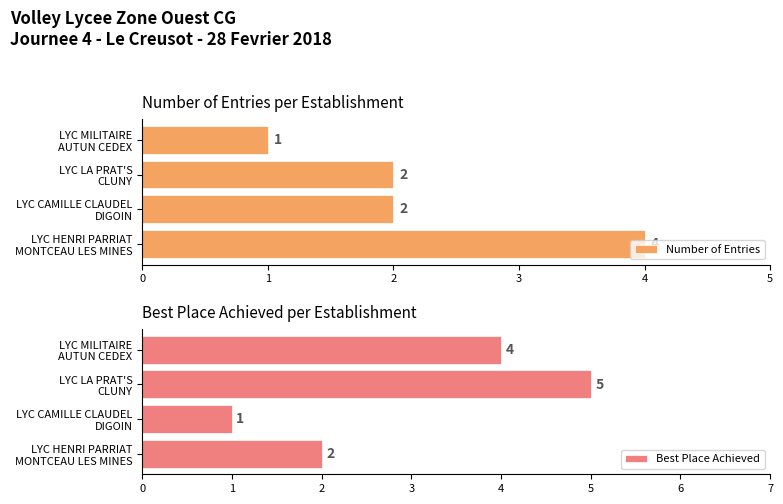

How many Number of Entries values are between 2 and 4?

3